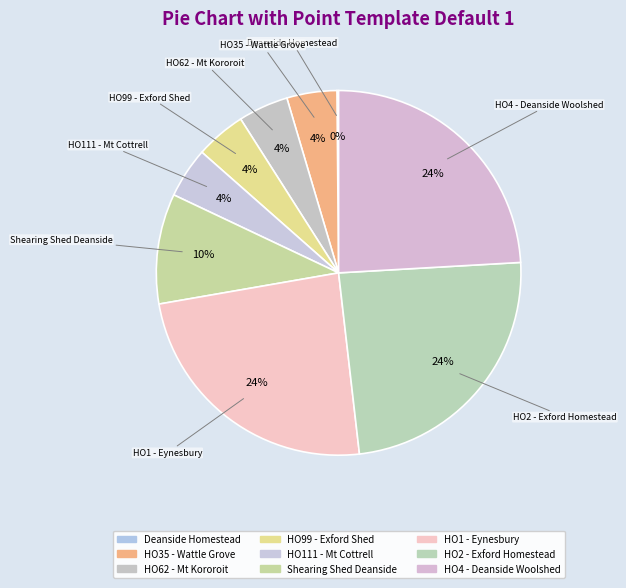

Rank the categories by value from lowest to highest.

DEANSIDE HOMESTEAD COMPLEX, HO35 - Wattle Grove House & Shed, HO62 - Mt Kororoit Homestead, HO99 - Former Exford Shearing Shed, HO111 - Mount Cottrell Homestead, Shearing Shed Deanside, HO1 - Eynesbury, HO2 - Exford Homestead, HO4 - Deanside Woolshed Complex